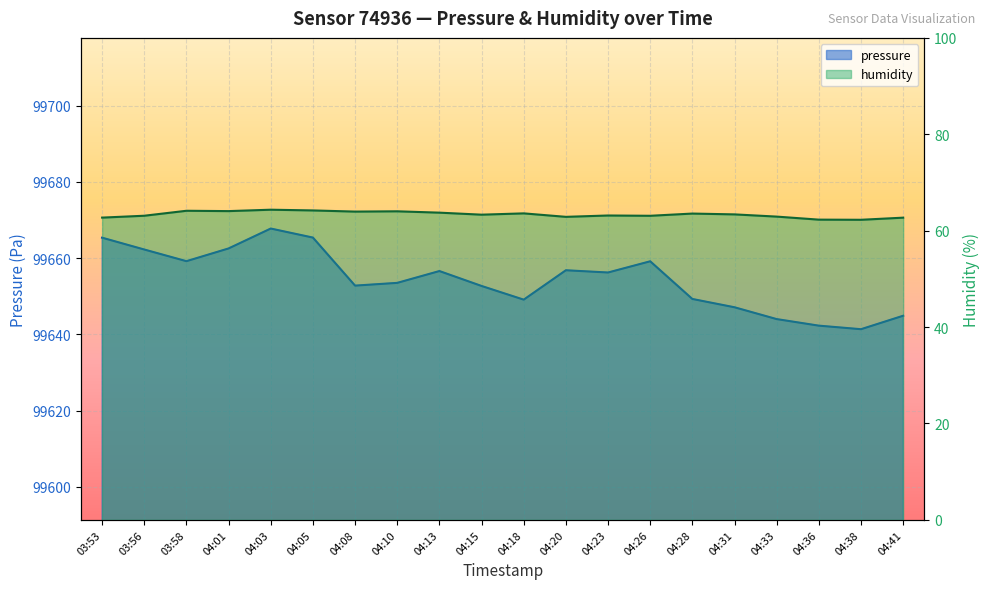

At which label does humidity reach its minimum?

04:38